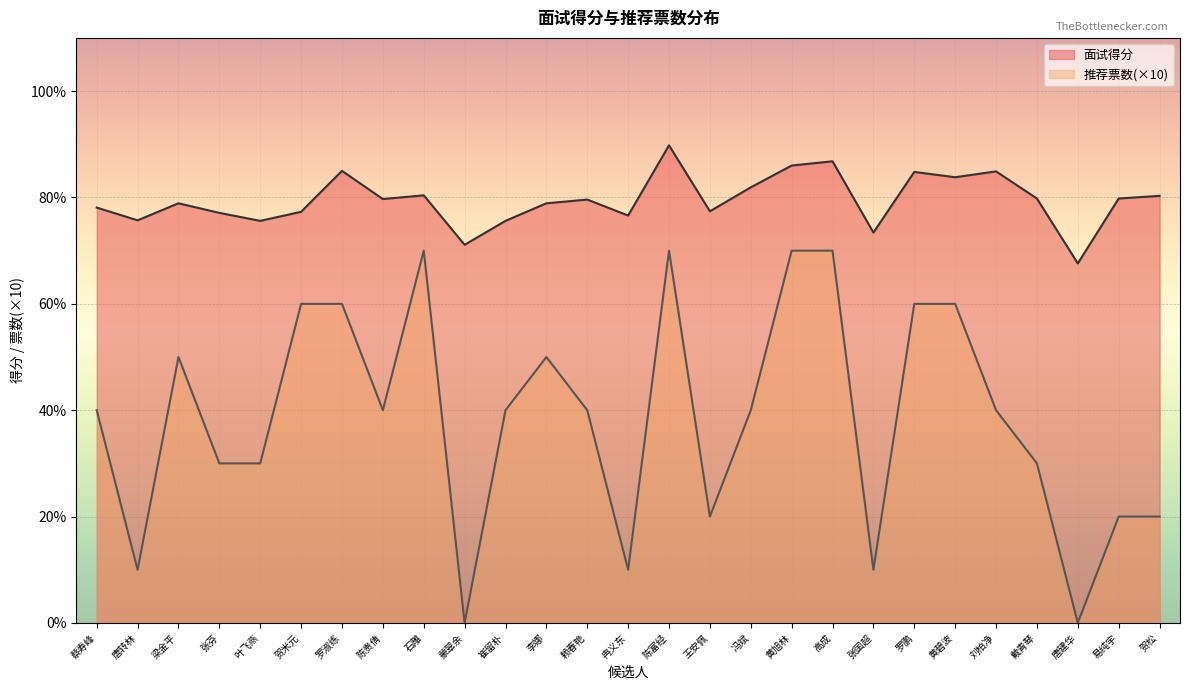

True or false: 推荐票数 and 面试得分 cross at least once.

False